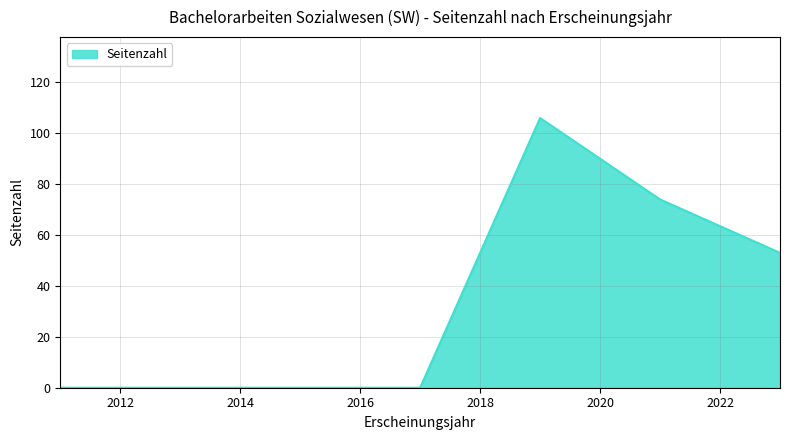

Does the chart have visible grid lines?

Yes